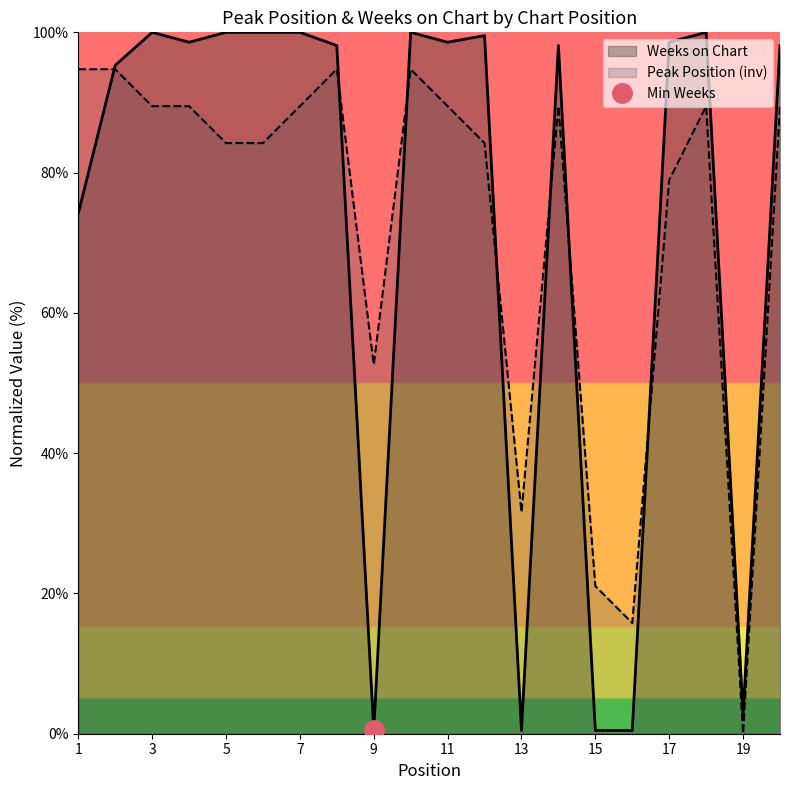

How many series are shown in this chart?

2